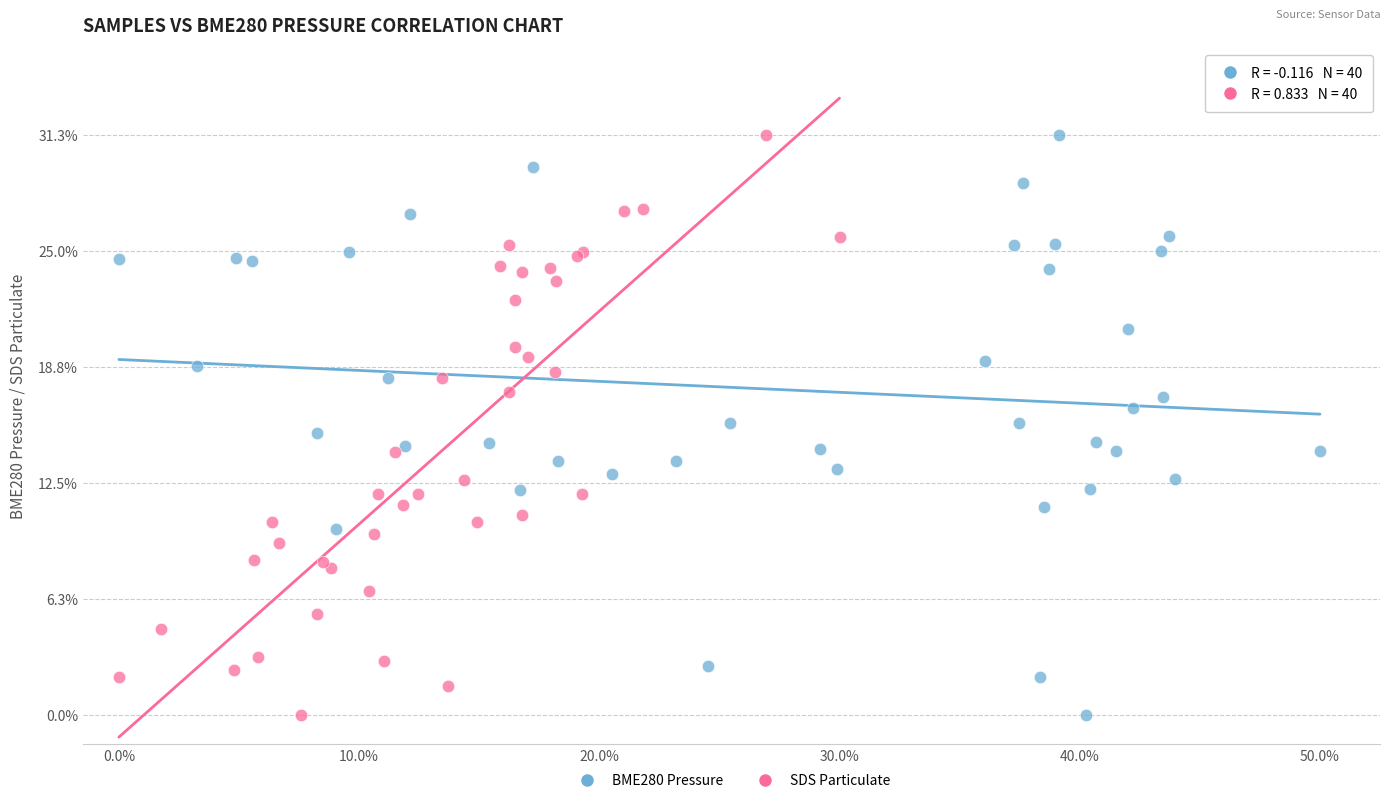

What are all the series names shown in the legend?

BME280 Pressure, SDS Particulate